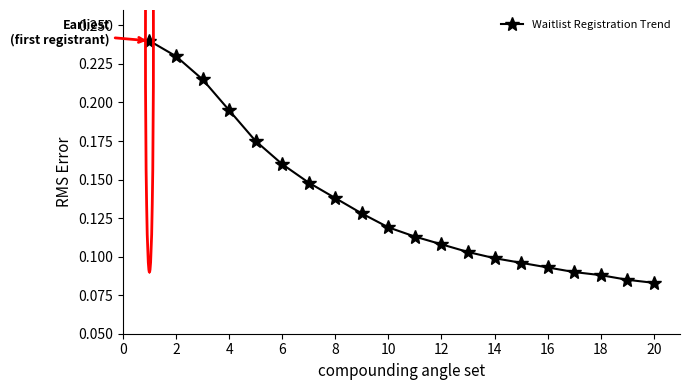

How many values are between 0 and 1?

20